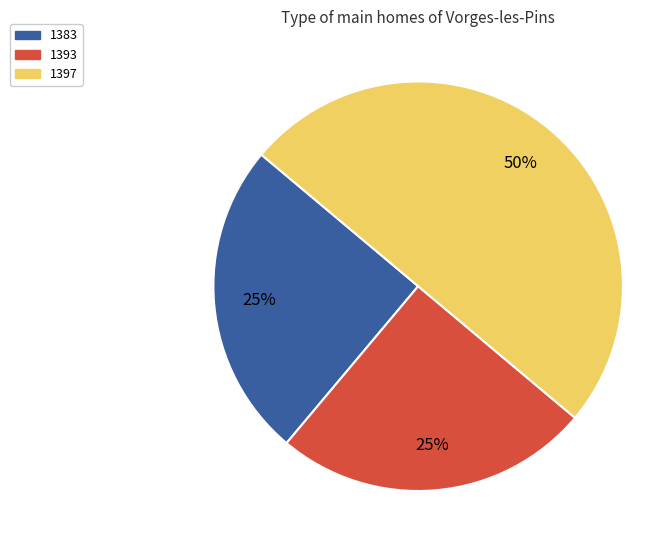

Does 1383 account for over 50% of the chart?

No